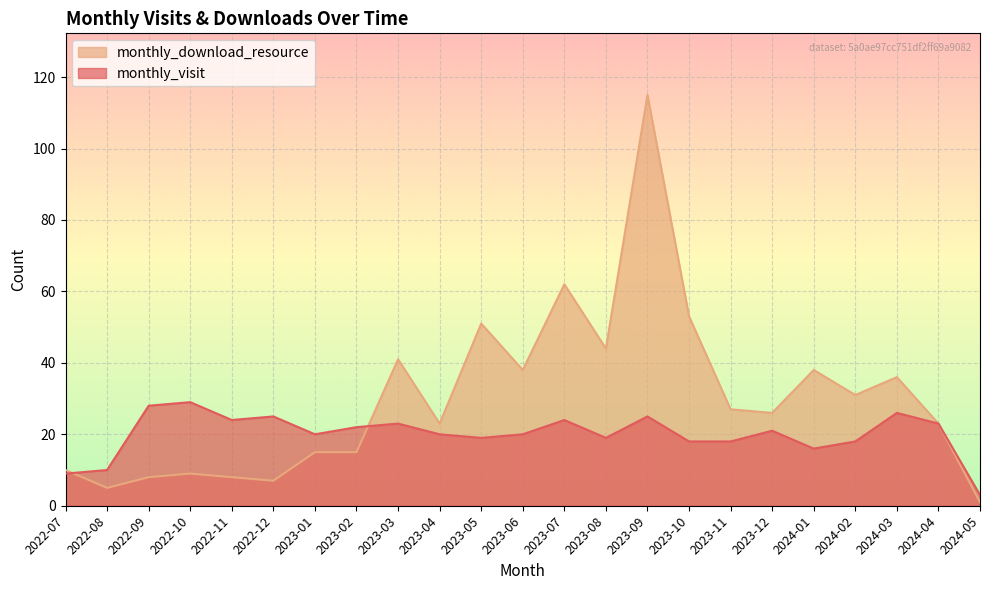

True or false: monthly_download_resource and monthly_visit cross at least once.

True